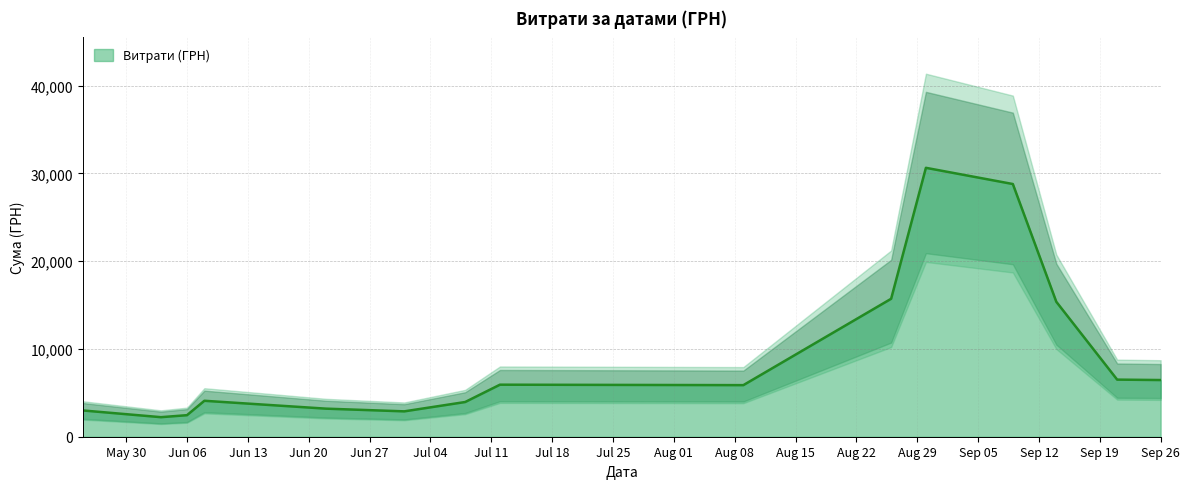

What is the minimum value for Витрати (ГРН)?

2228.0